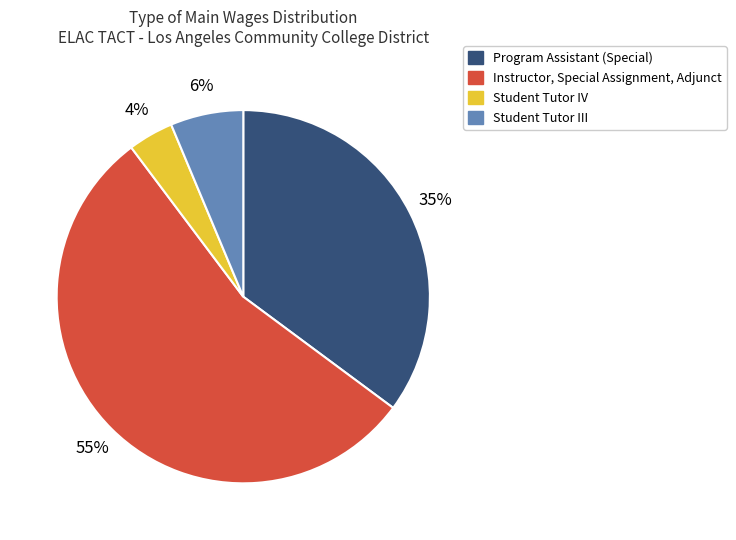

What is the smallest slice in the pie chart?

Student Tutor IV